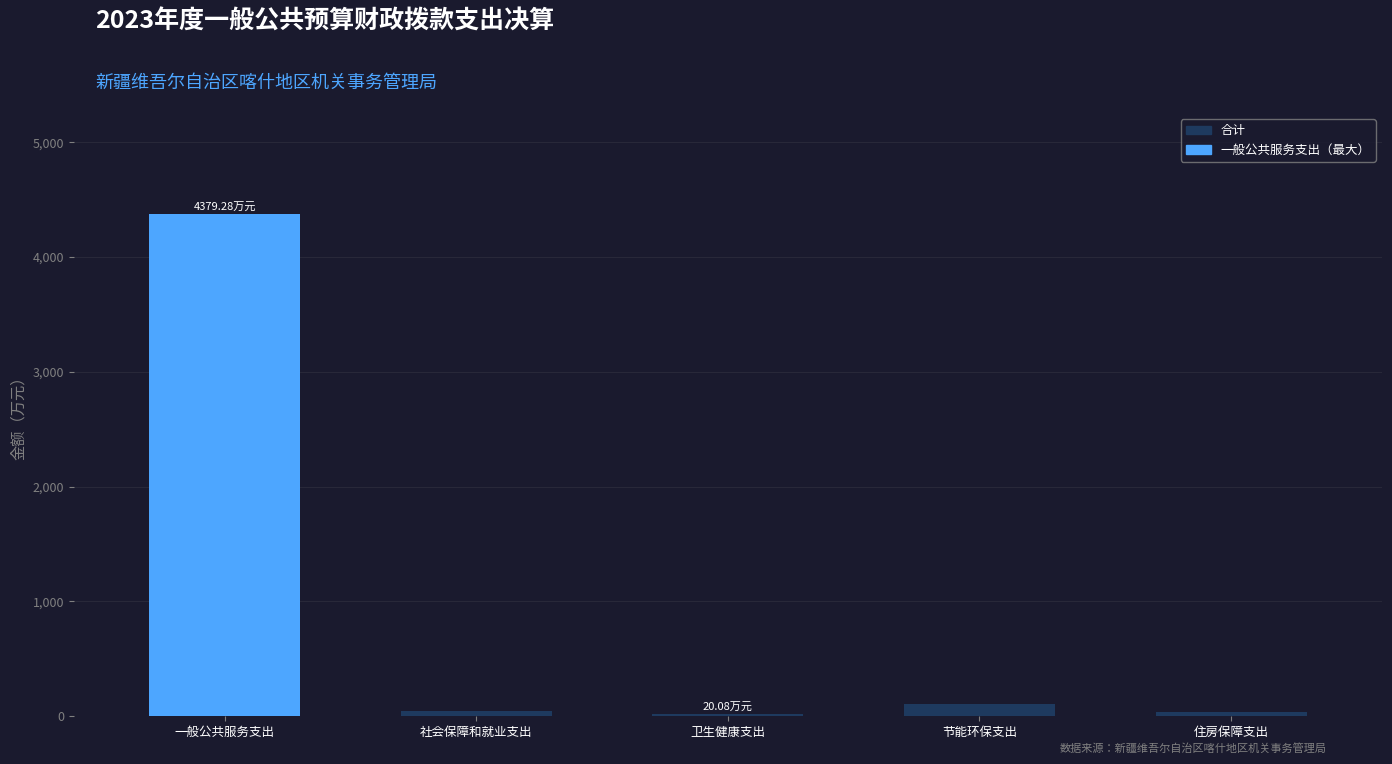

What is the difference between the maximum and minimum values?

4359.2